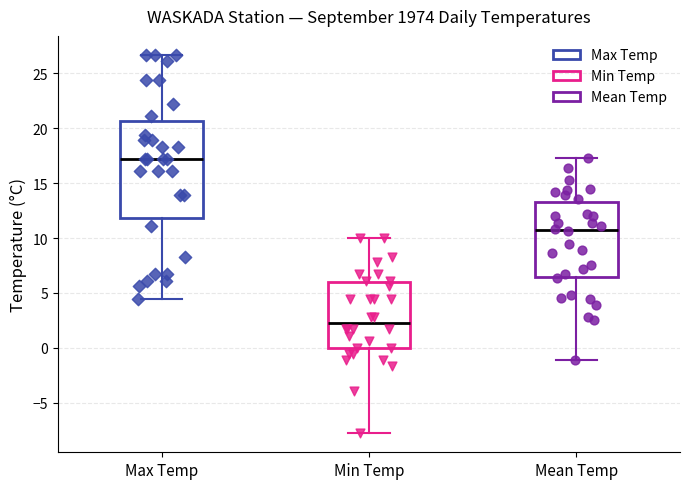

Comparing the boxes themselves (not the whiskers), which one is the tallest?

Max Temp